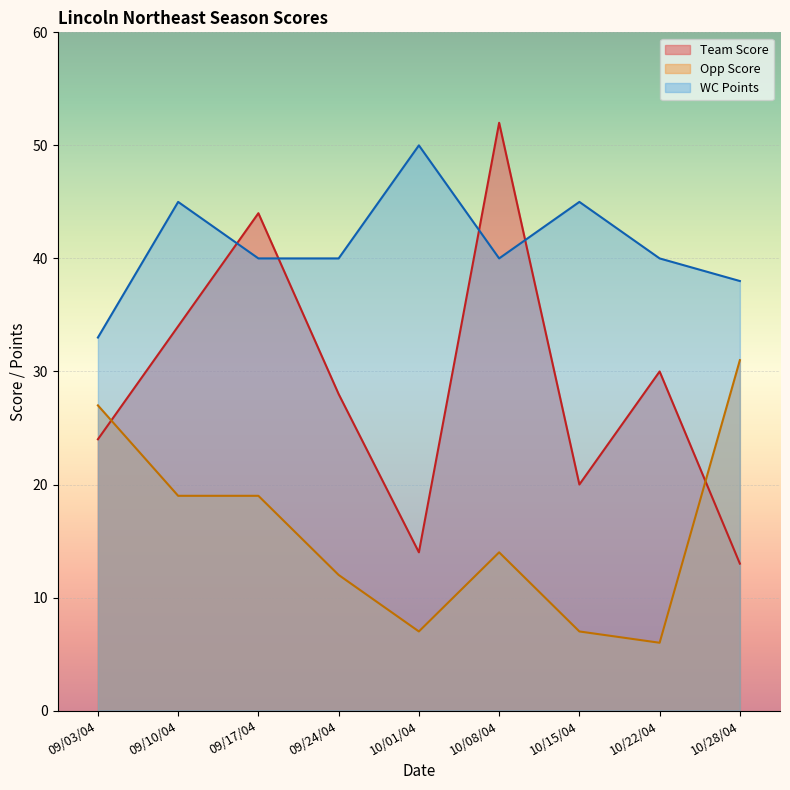

What is the difference between the second highest and minimum values in the Team Score series?

31